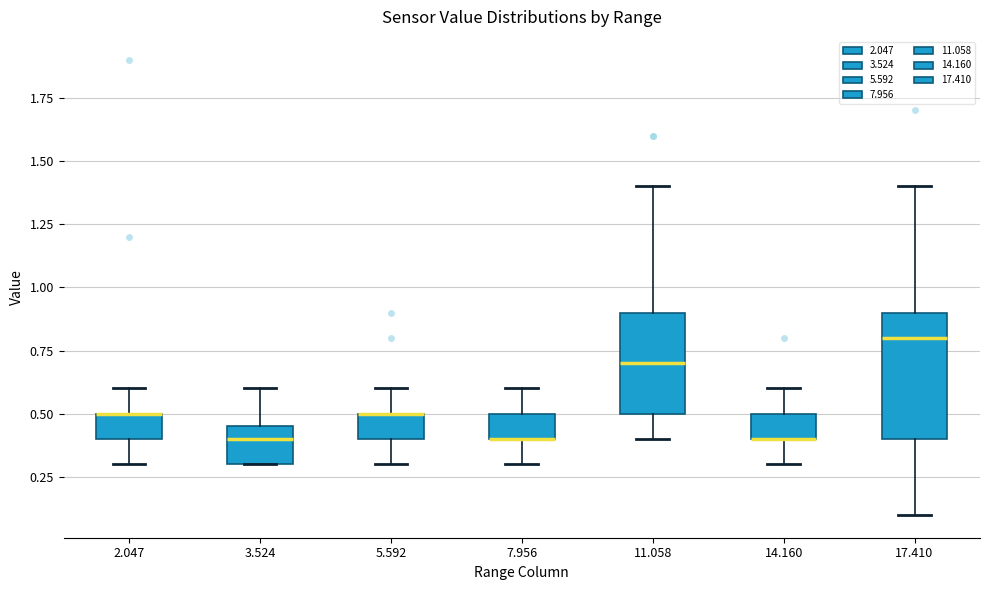

Where is the upper edge of the box at x = 14.160 on the y-axis? The values are not printed on the chart, so give them approximately, as read against the axis.

0.50